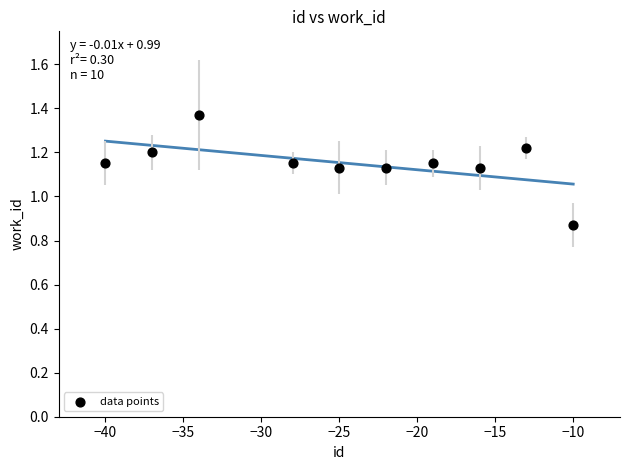

What is the range of X values (max minus min)?

30.0